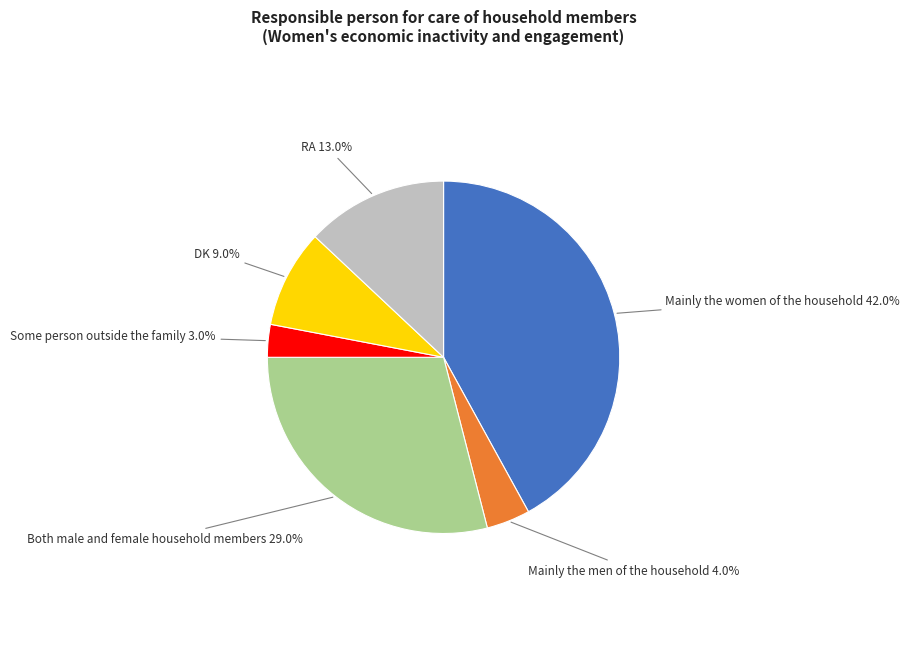

Is there any slice that represents more than half of the pie?

No